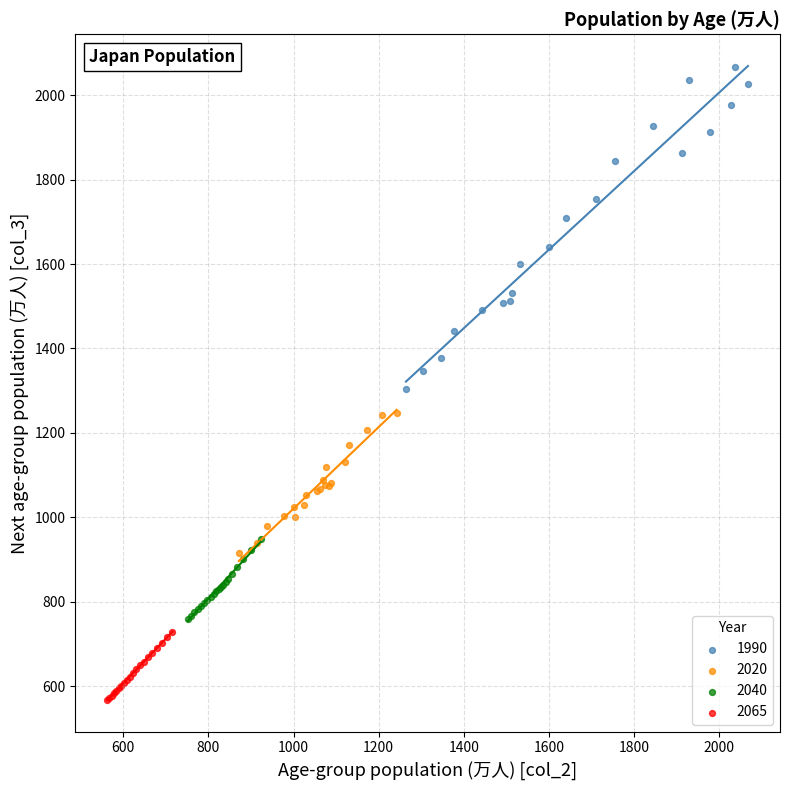

Which series contains the lowest Y value?

2065